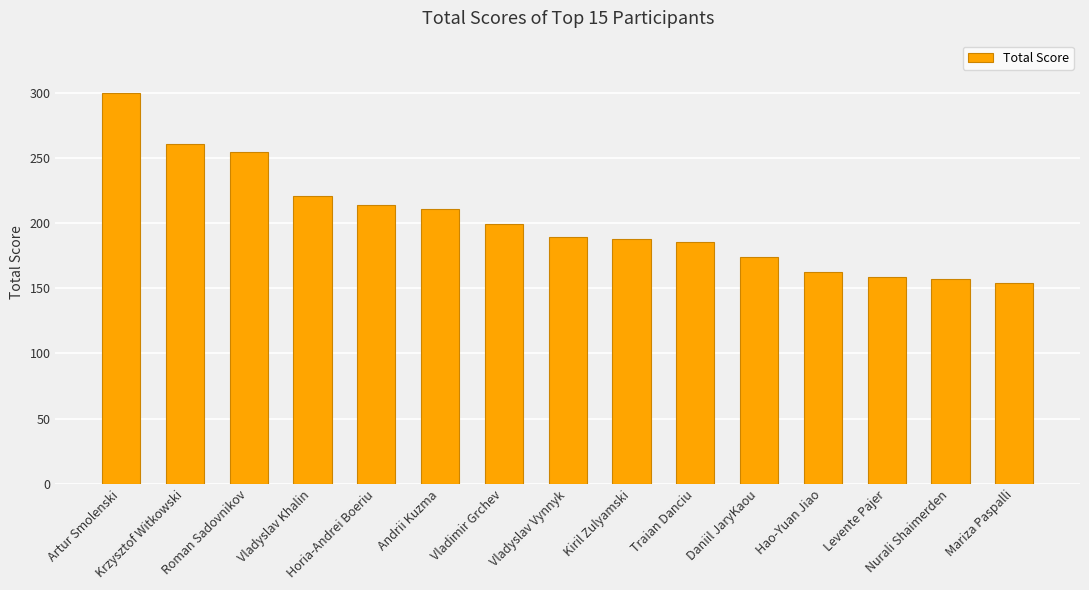

Which category has the highest value across all series?

Artur Smolenski